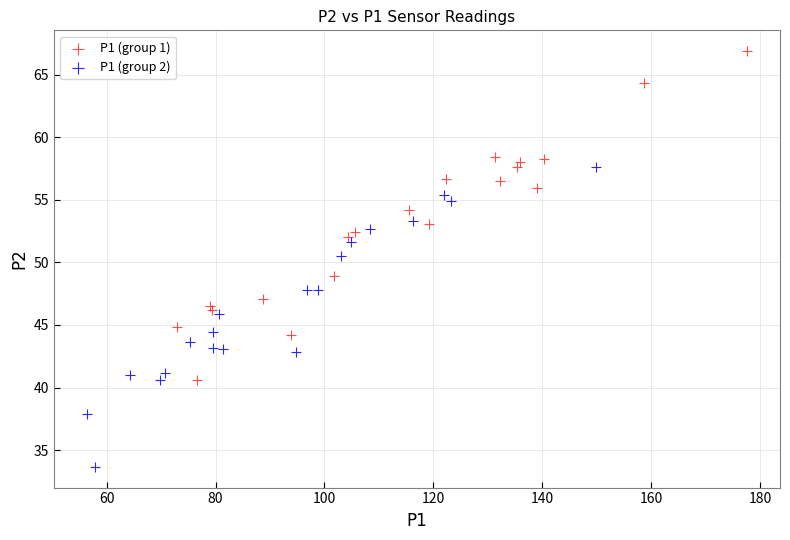

Which series has the largest Y range (max minus min)?

P1 (group 1)